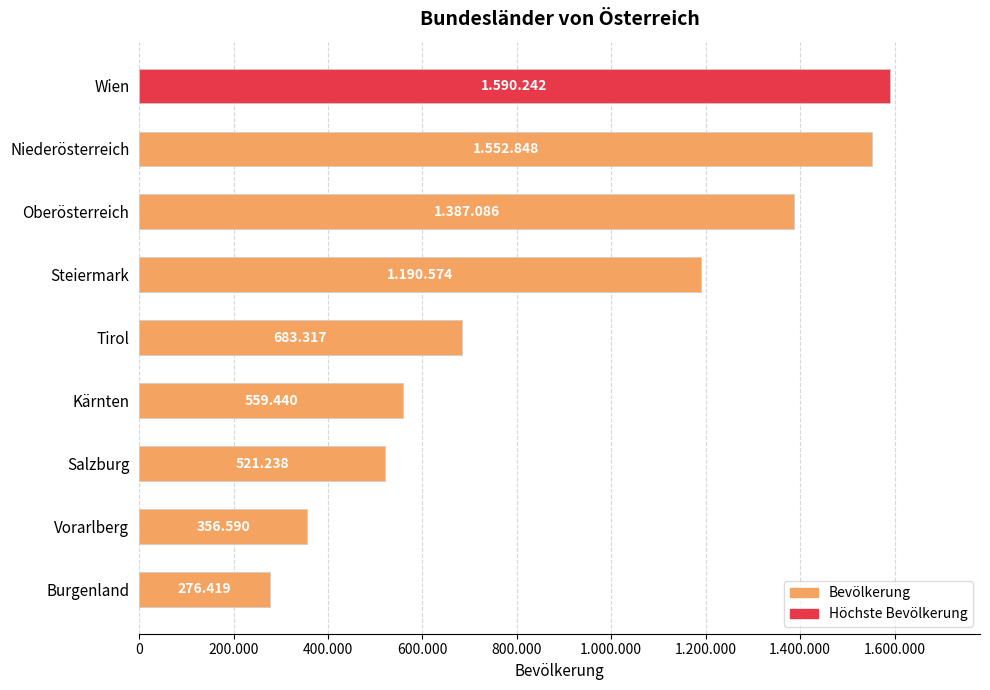

Are the bars horizontal?

Yes